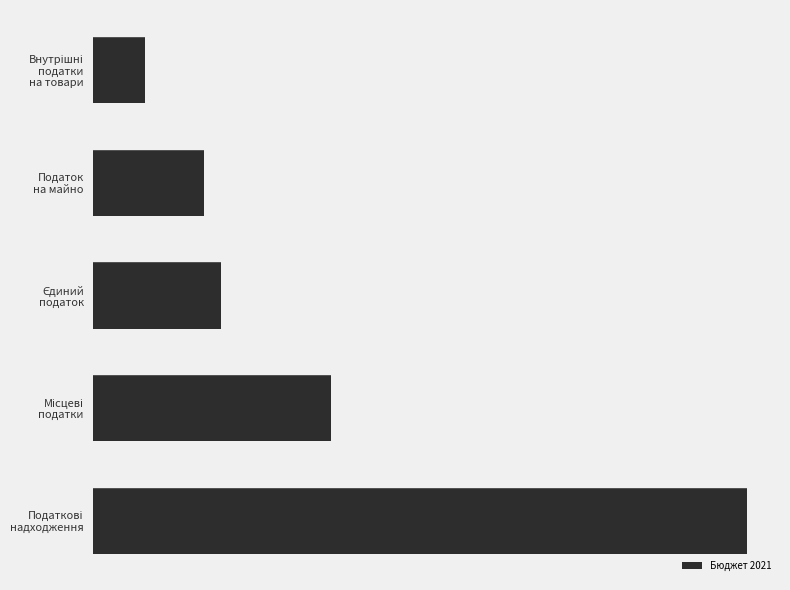

Rank the categories by value from highest to lowest.

Податкові надходження, Місцеві податки, Єдиний податок, Податок на майно, Внутрішні податки на товари